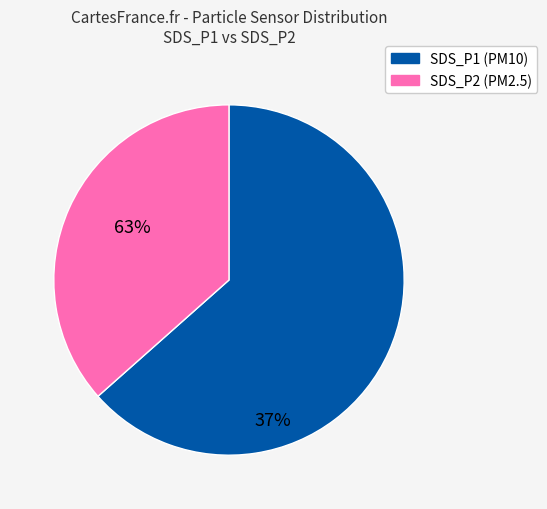

Which slice represents more than half of the pie?

SDS_P1